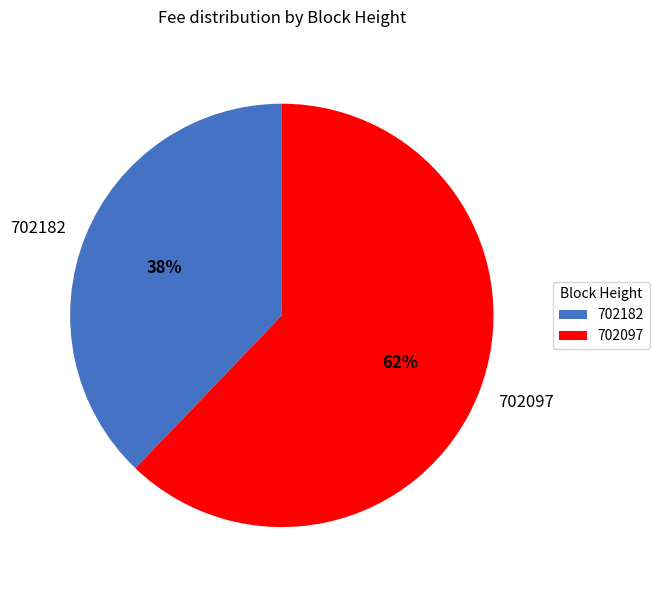

What percentage is the 702182 slice, to the nearest percent?

38%